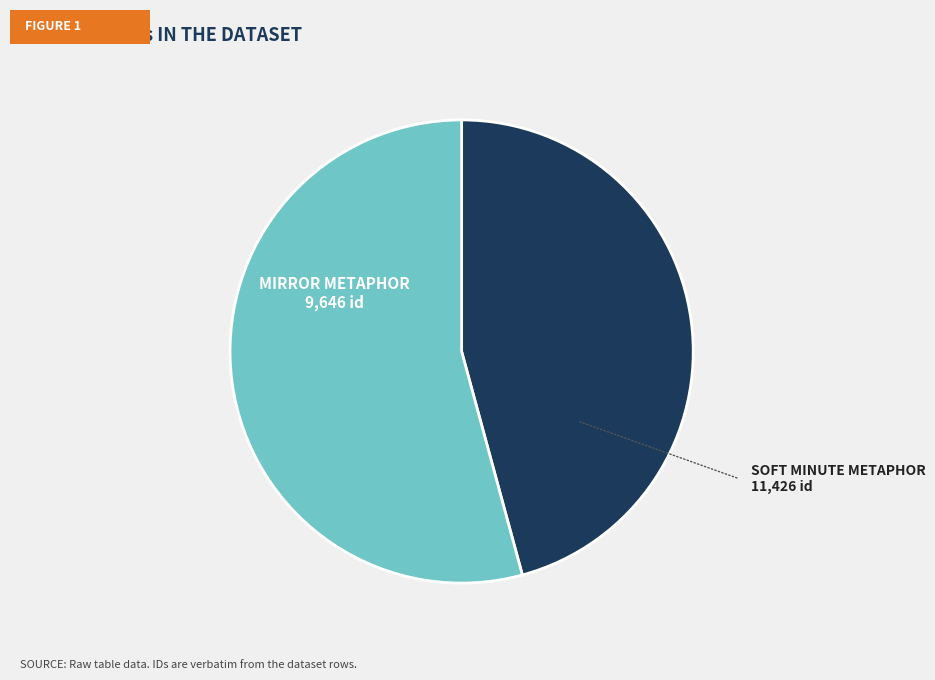

Is there a majority slice in this chart?

Yes